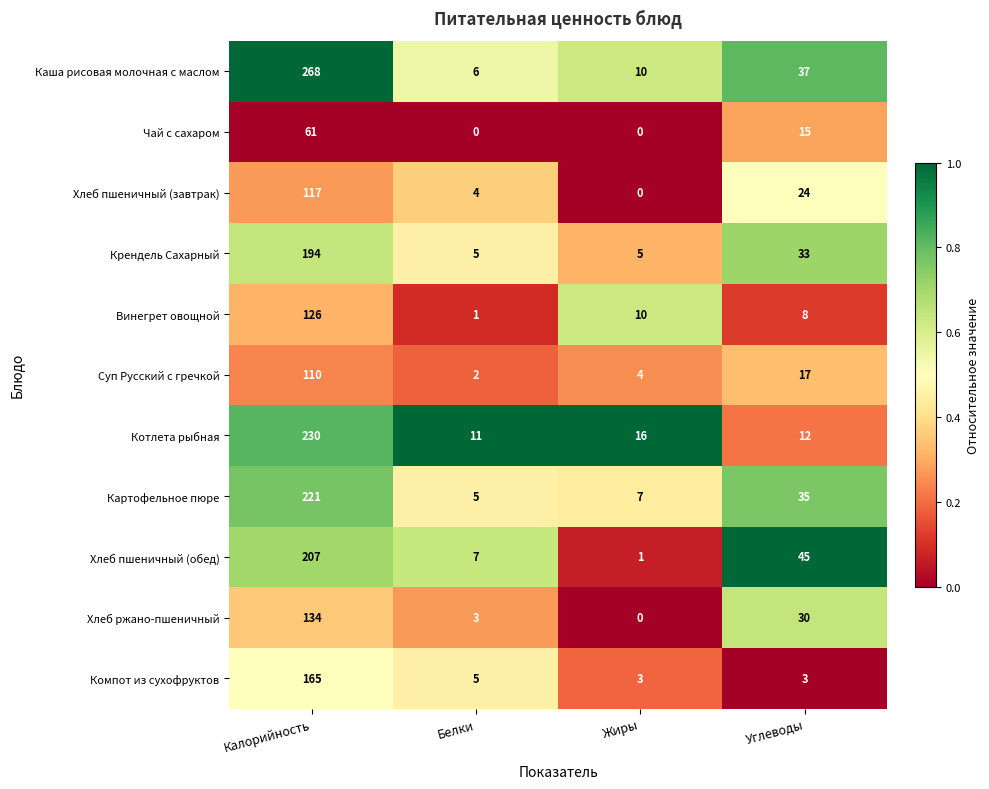

Rank the series by their maximum value, from highest to lowest.

Каша рисовая молочная с маслом, Котлета рыбная, Картофельное пюре, Хлеб пшеничный (обед), Крендель Сахарный, Компот из сухофруктов, Хлеб ржано-пшеничный, Винегрет овощной, Хлеб пшеничный (завтрак), Суп Русский с гречкой, Чай с сахаром